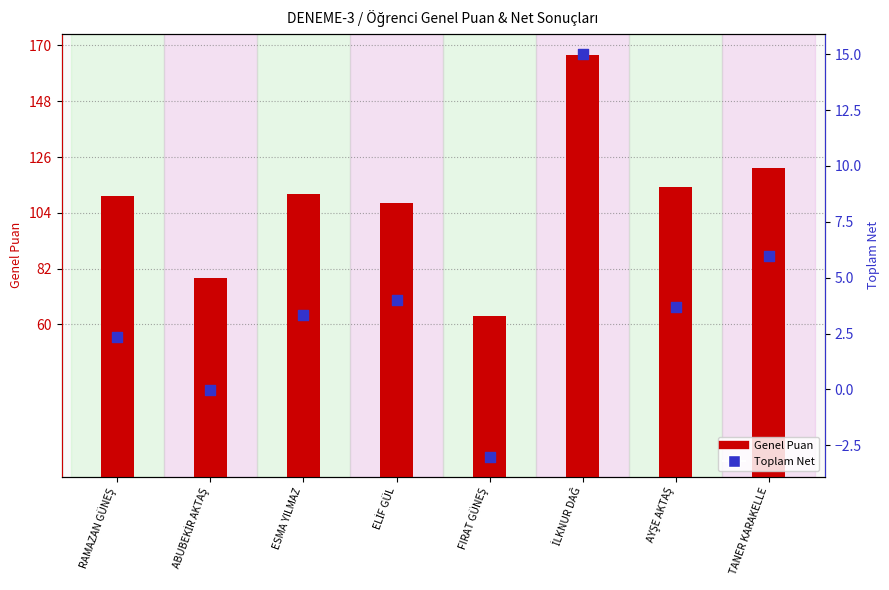

Which series has the largest Y range (max minus min)?

Genel Puan (DENEME-3)